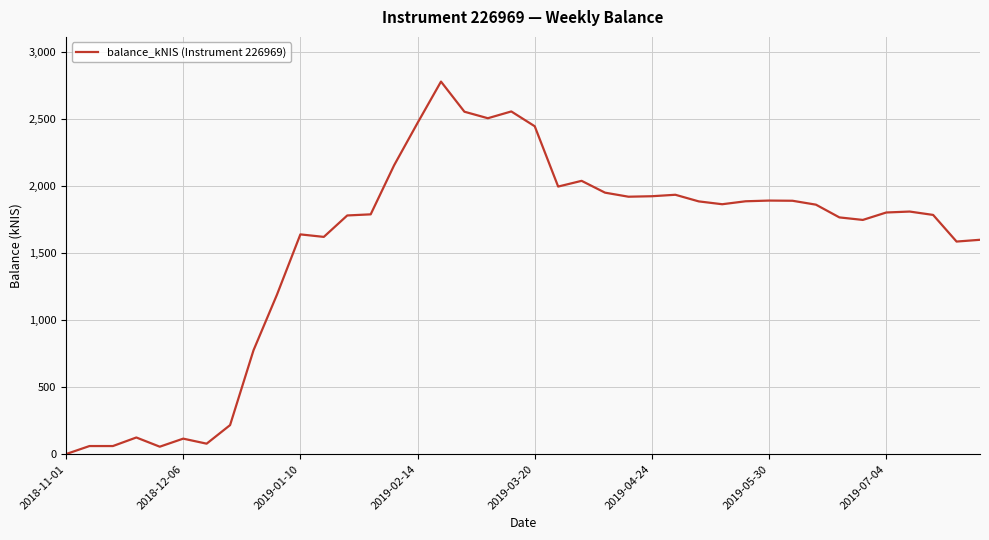

Count the number of categories in the chart.

40